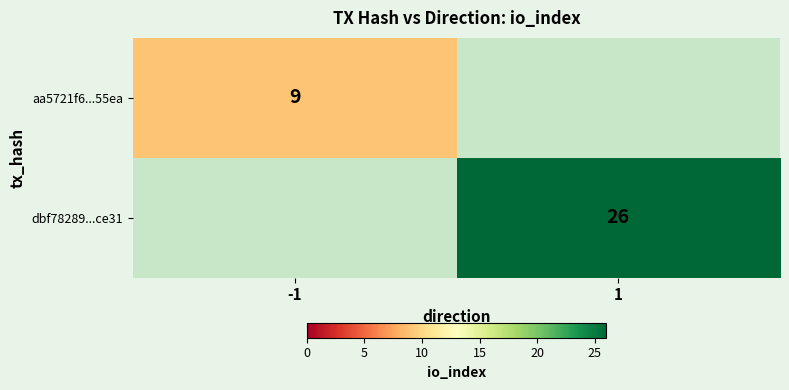

Is it true that dbf78289...ce31 equals 7 at 1?

False